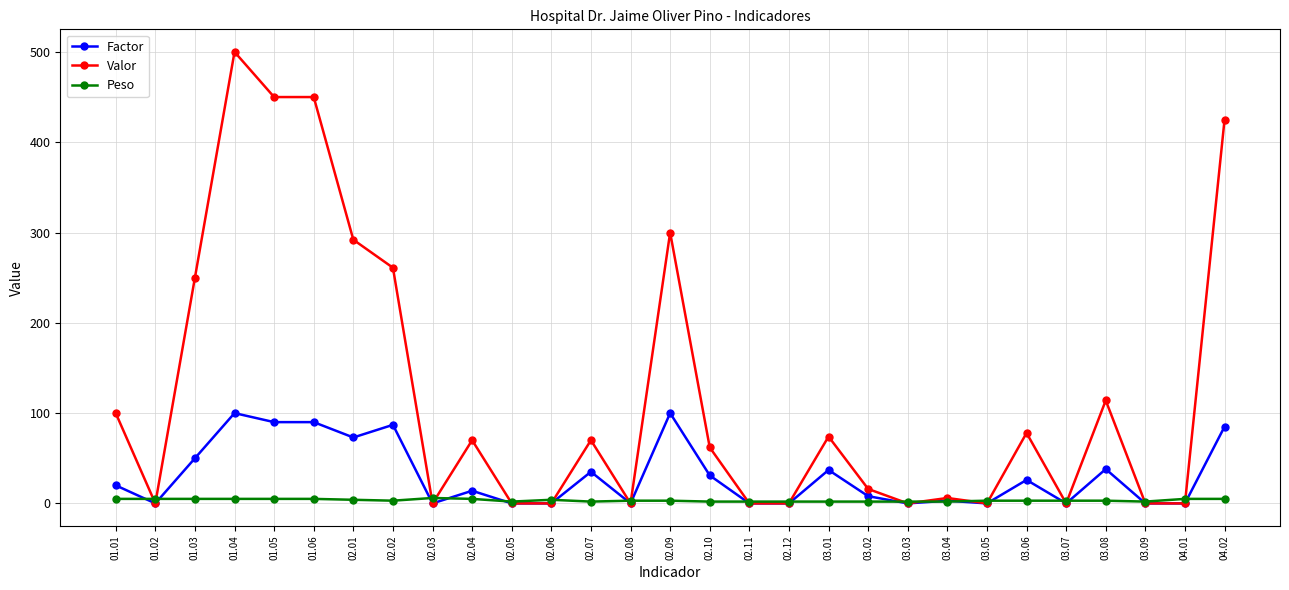

Which series has the largest total across all categories?

Valor